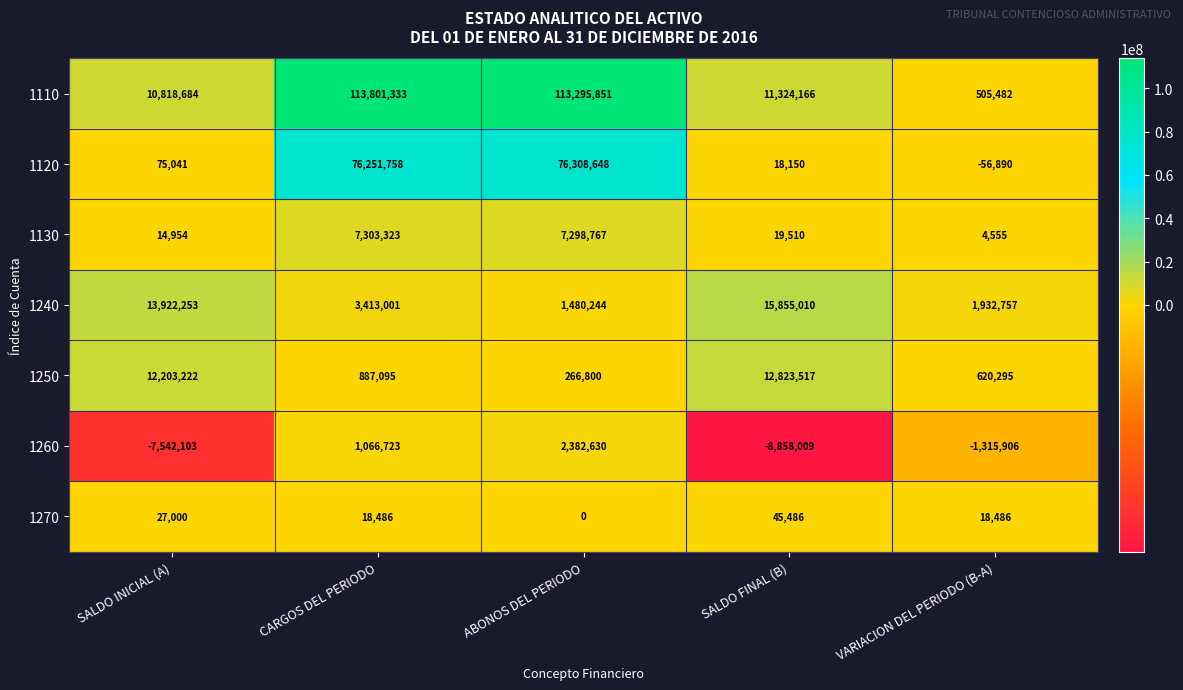

At which category is the sum across all series the highest?

CARGOS DEL PERIODO